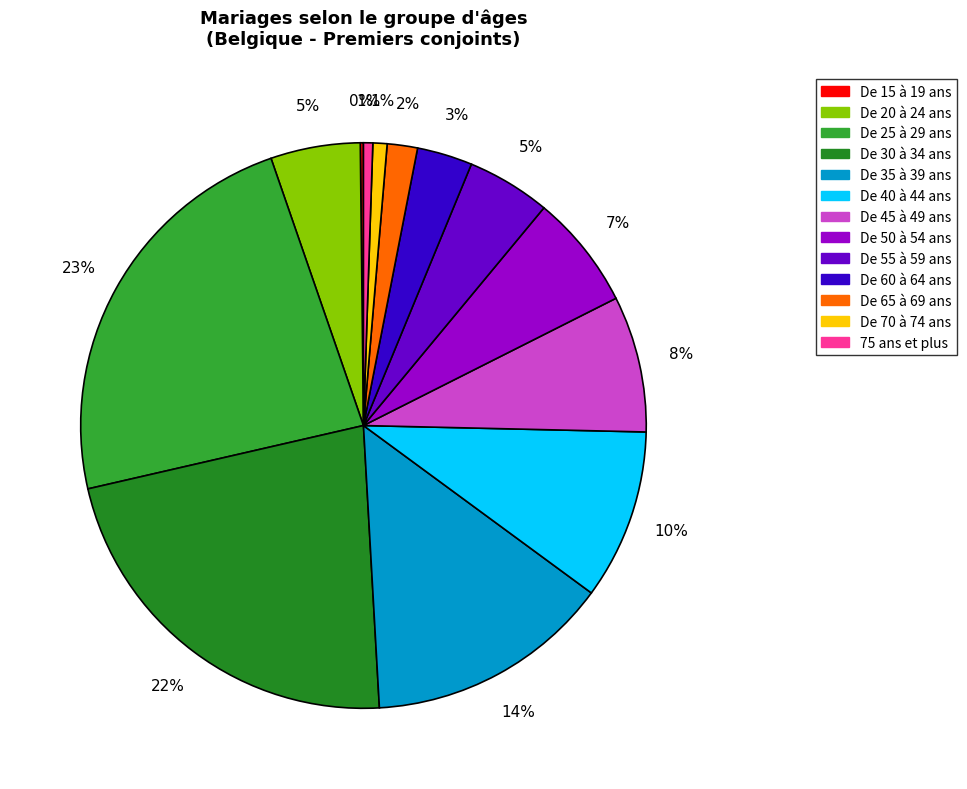

Combined, do De 30 à 34 ans and De 45 à 49 ans account for over 50%?

No